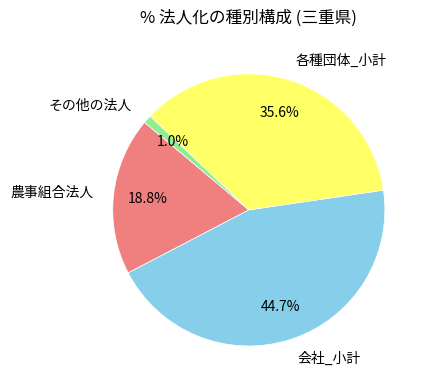

To the nearest percent, what is the combined percentage of その他の法人 and 各種団体_小計?

37%